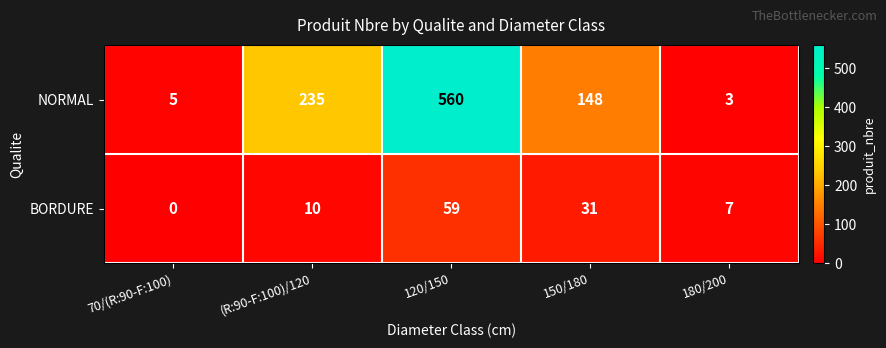

What is the difference between the maximum and minimum values in the NORMAL series?

557